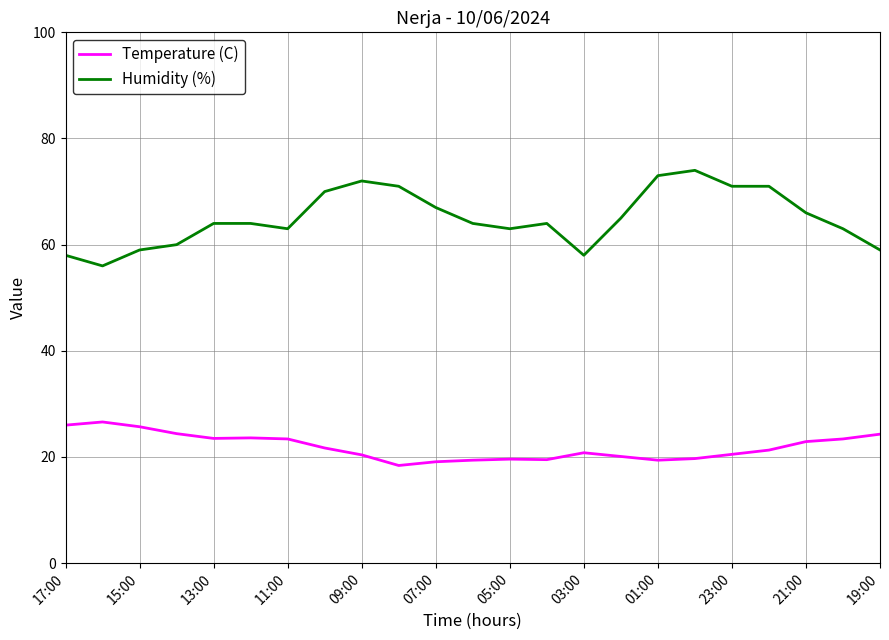

Which series has the widest spread of values?

Humidity (%)